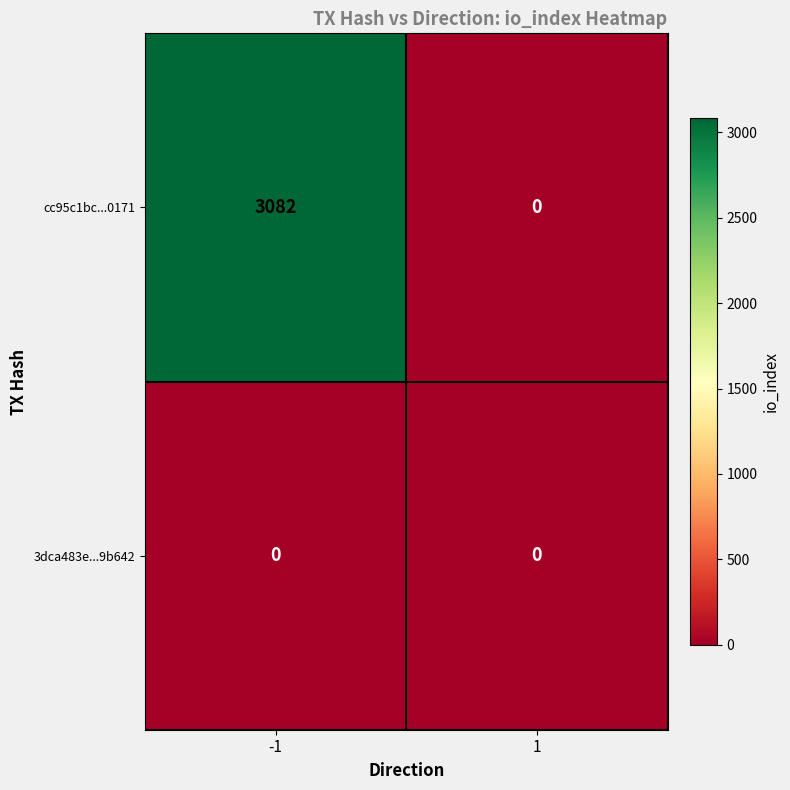

What is the total value across all series at -1?

3082